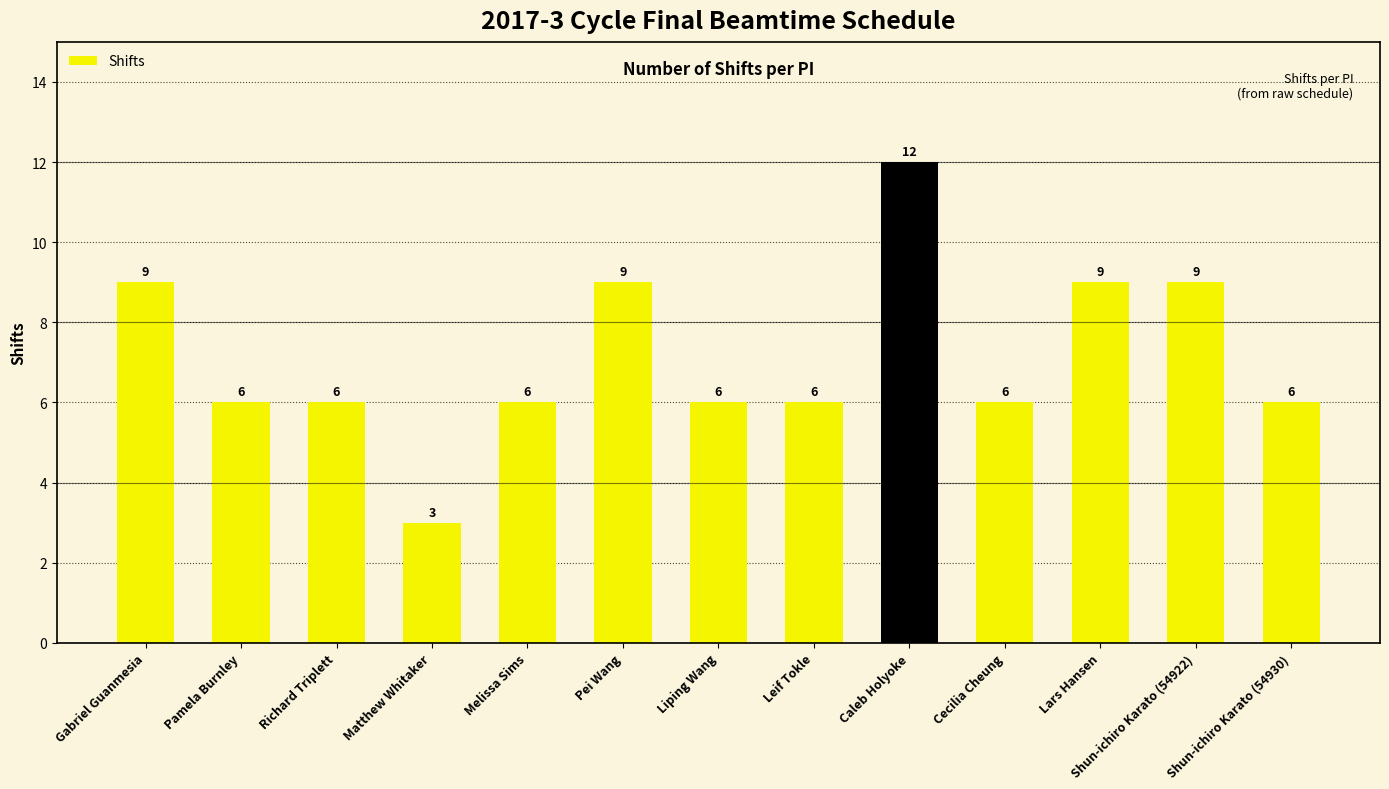

What is the maximum value shown in the chart?

12